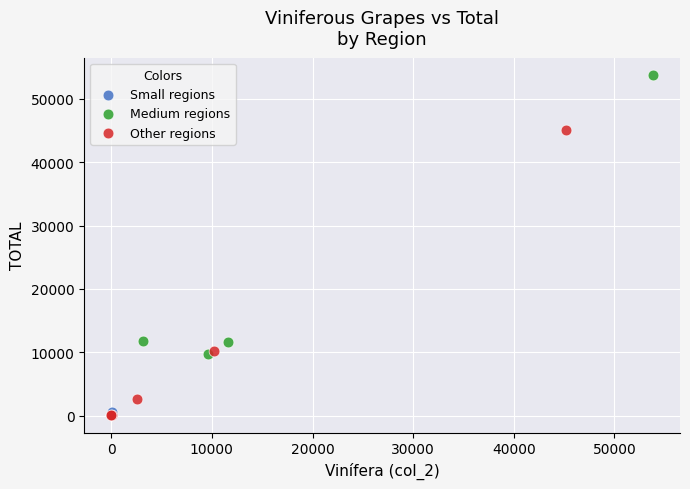

What are all the series names shown in the legend?

Small regions, Medium regions, Other regions